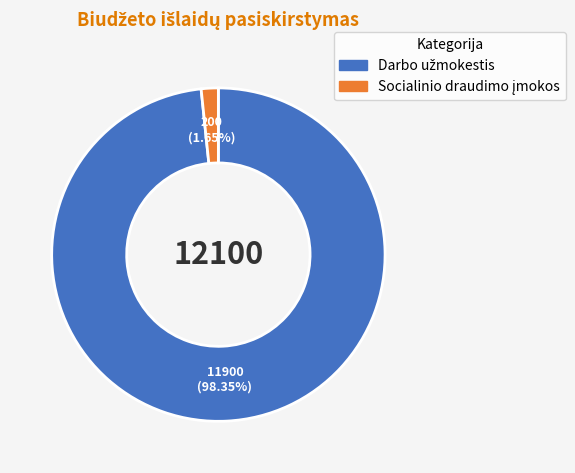

Is there any slice that represents more than half of the pie?

Yes